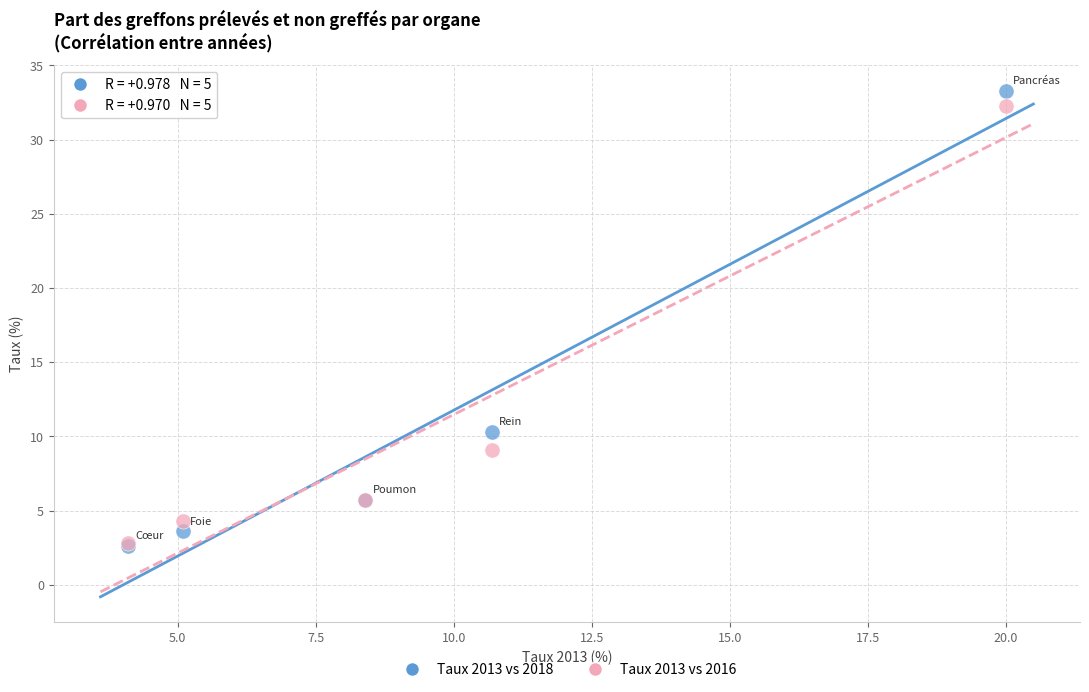

In the Taux 2013 vs 2016 series, what Y value is closest to 17?

9.1